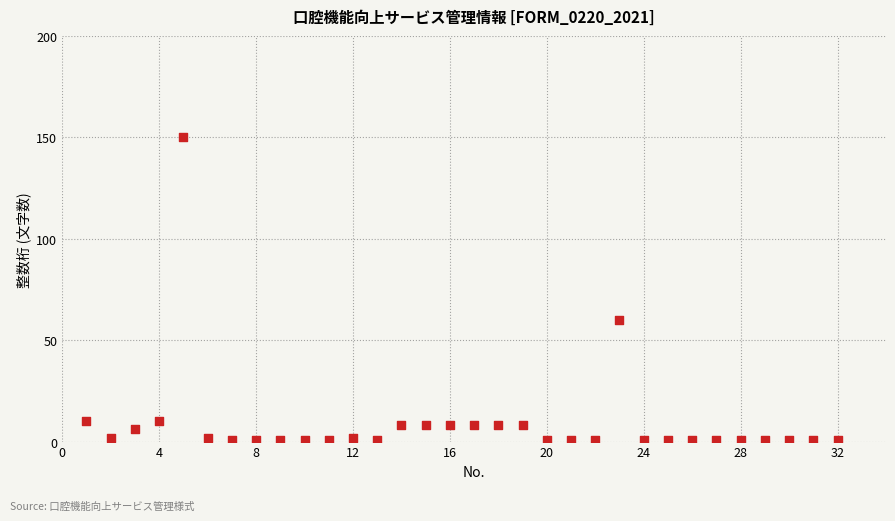

What is the range of X values (max minus min)?

31